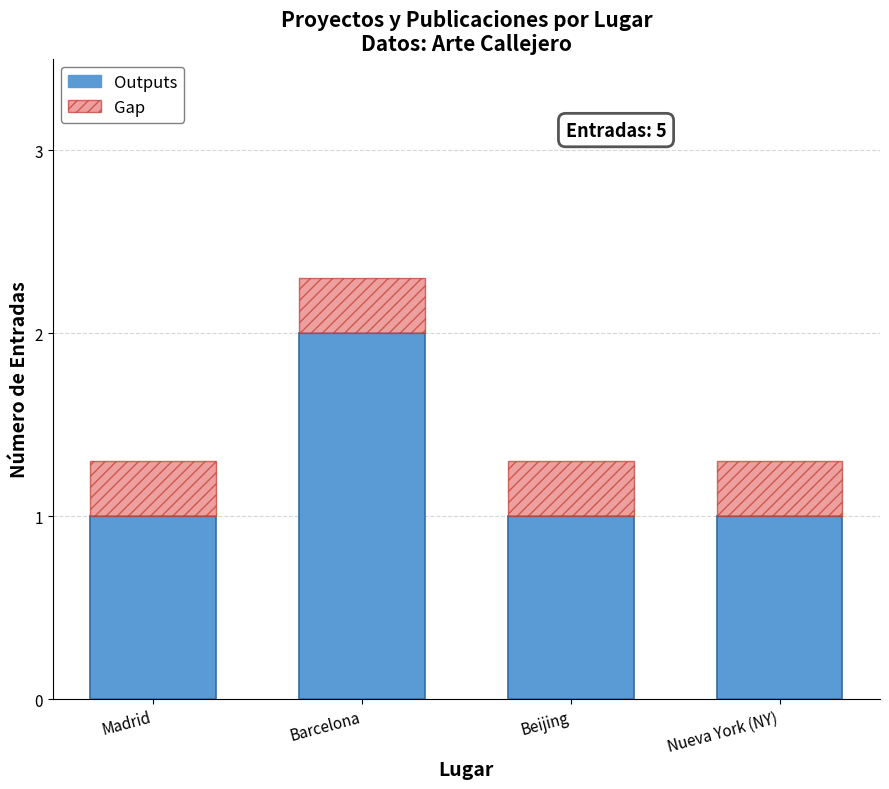

Which category has the highest value in the Outputs series?

Barcelona